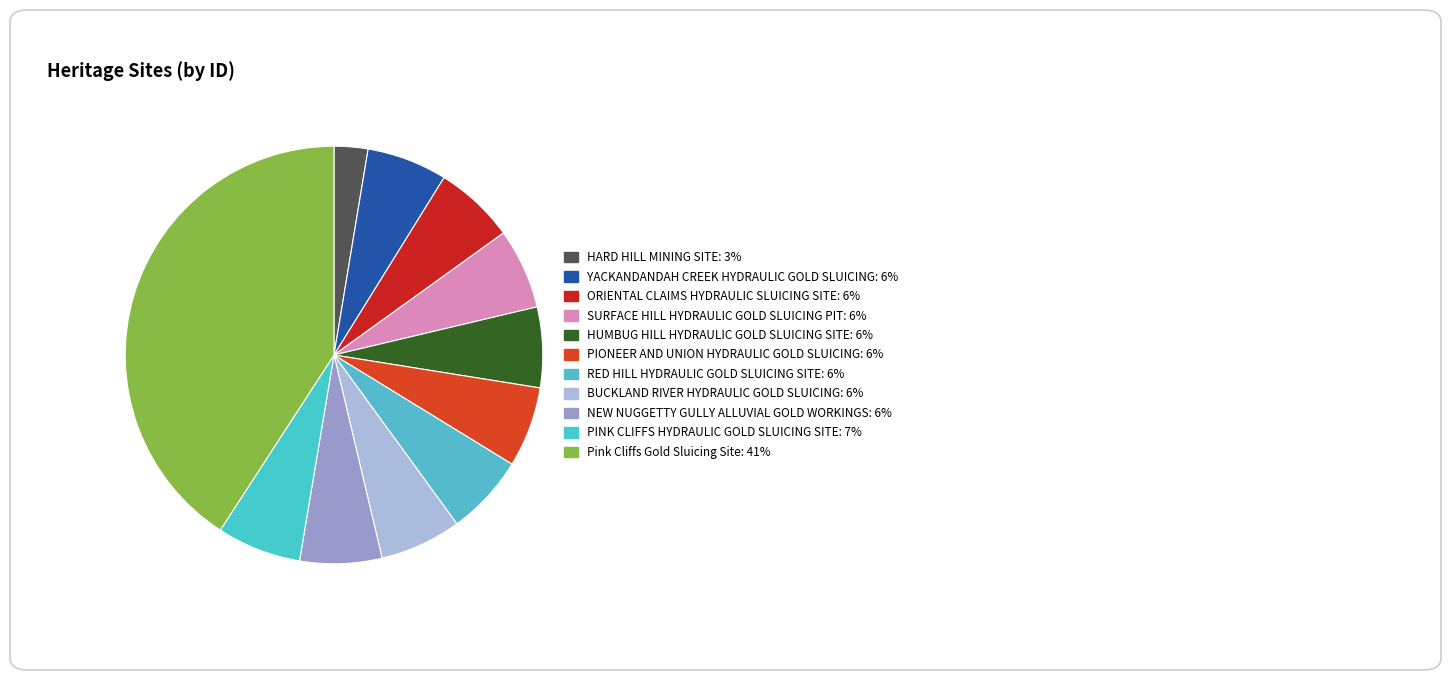

What is the smallest slice in the pie chart?

HARD HILL MINING SITE